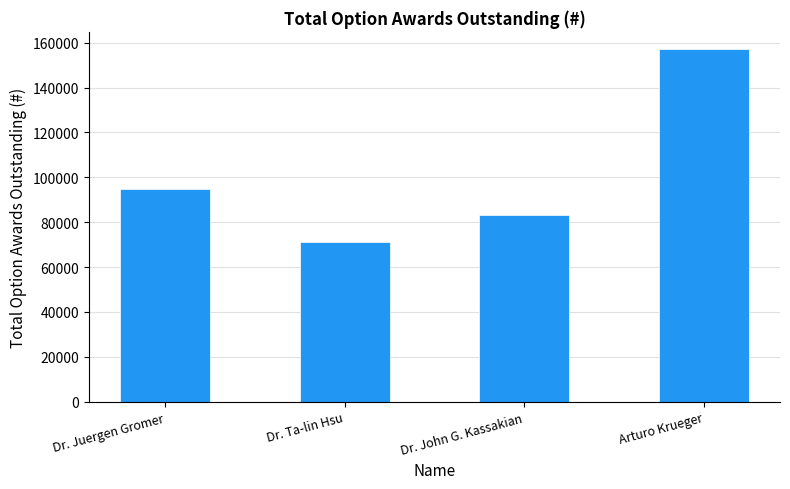

How many values are below 95000?

2